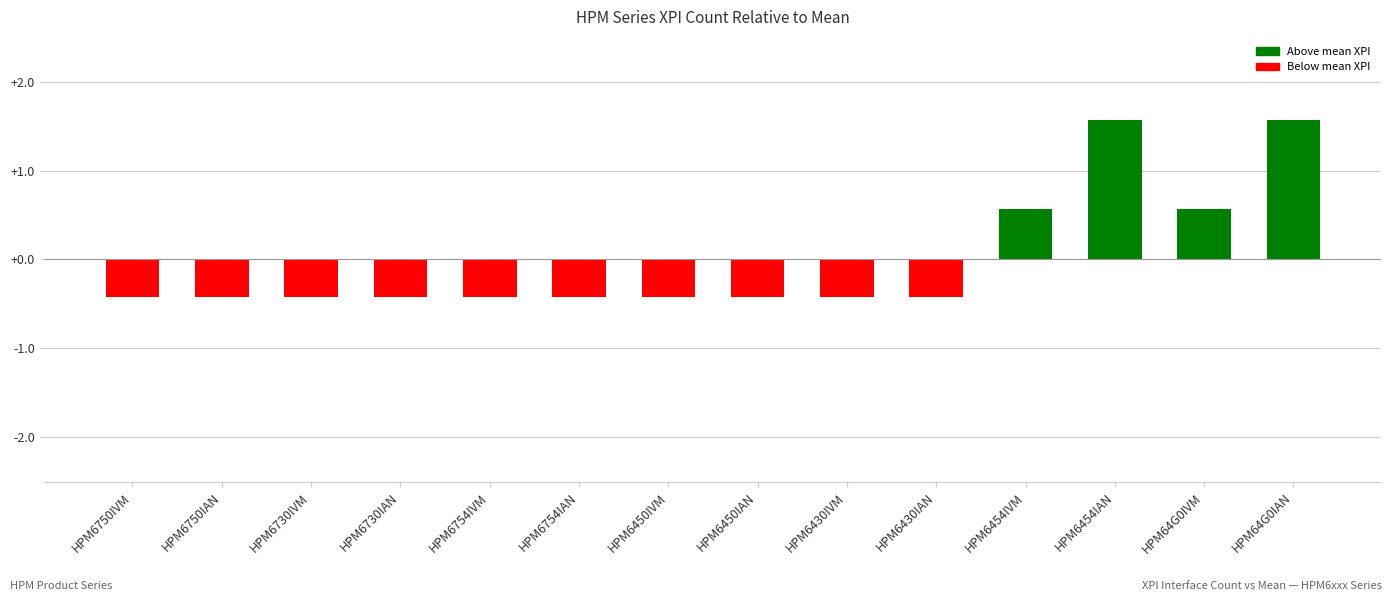

What is the label of the 6th bar from the right?

HPM6430IVM